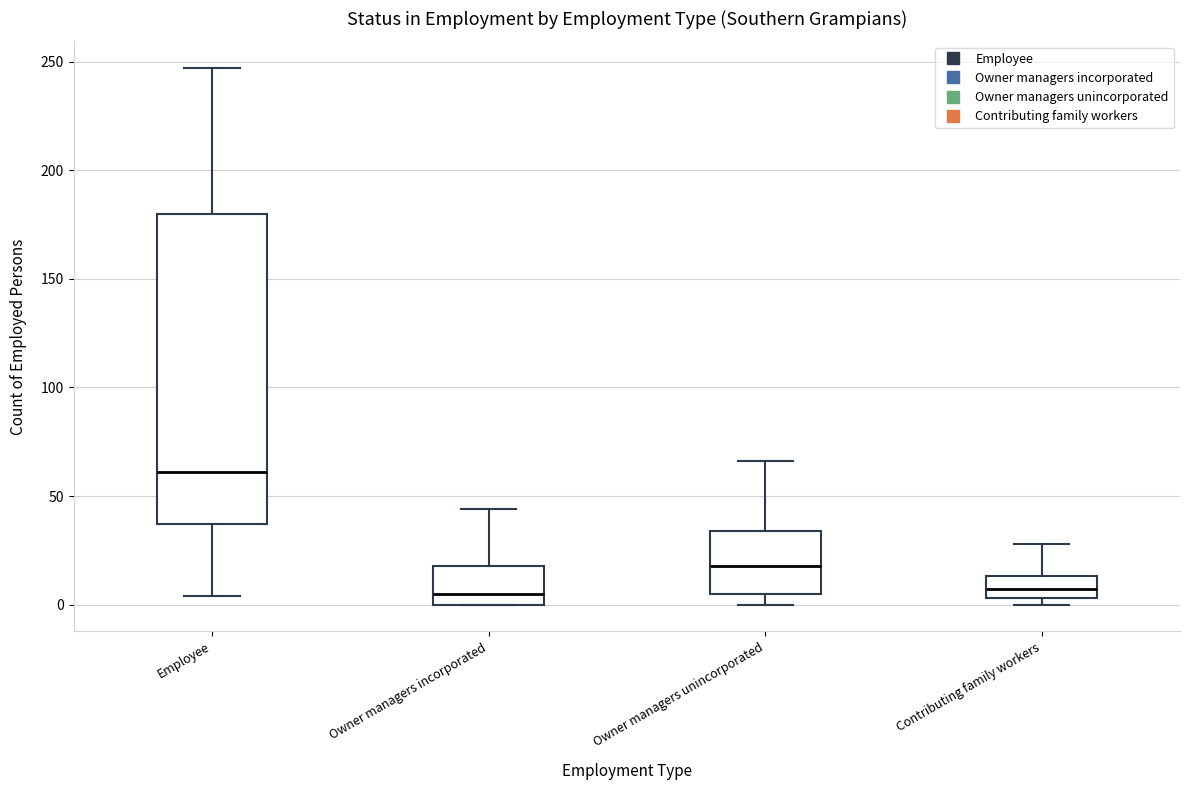

Reading left to right, transcribe this box plot: for each box, give where its median line is, the range the box spans, and where its two whiskers end, as read against the y-axis. The values are not printed on the chart, so give them approximately, as read against the axis.

Employee: median 60, box 35 to 180, whiskers 5 to 245
Owner managers incorporated: median 5, box 0 to 20, whiskers 0 to 45
Owner managers unincorporated: median 20, box 5 to 35, whiskers 0 to 65
Contributing family workers: median 5 (inside the box), box 5 to 15, whiskers 0 to 30